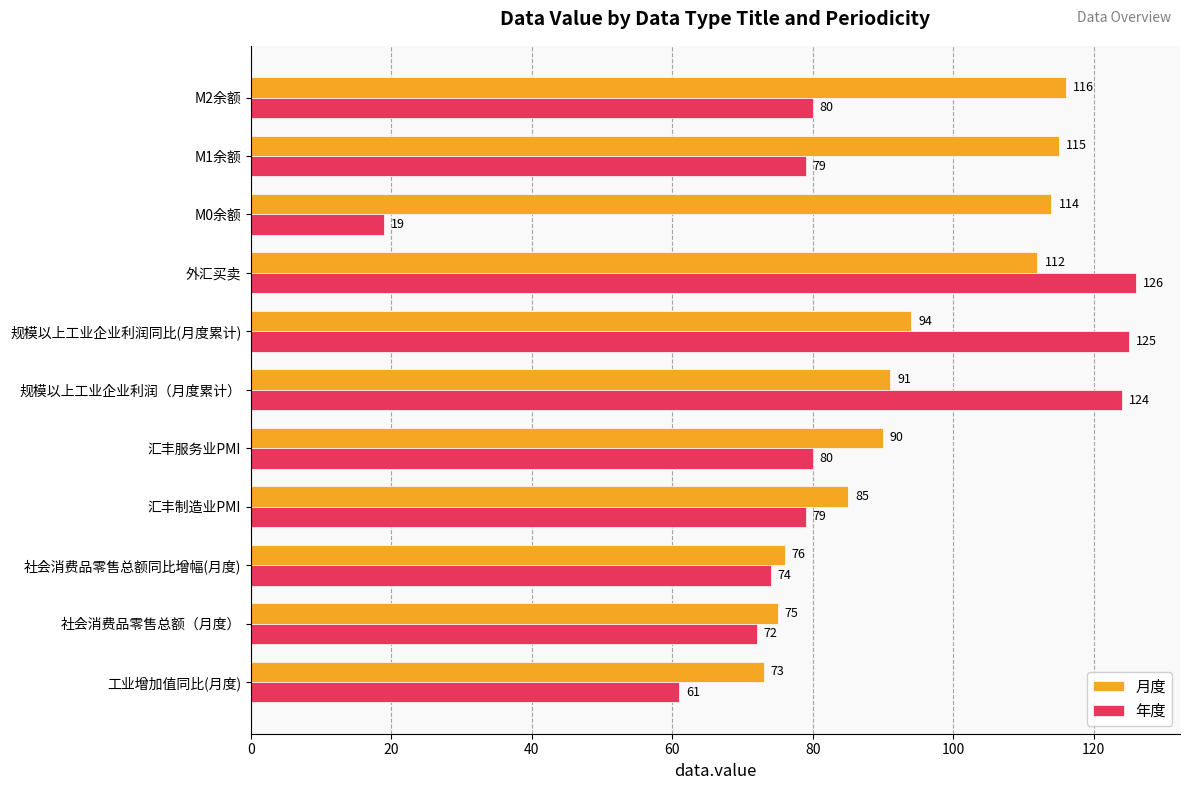

At how many categories does at least one series exceed 39?

11